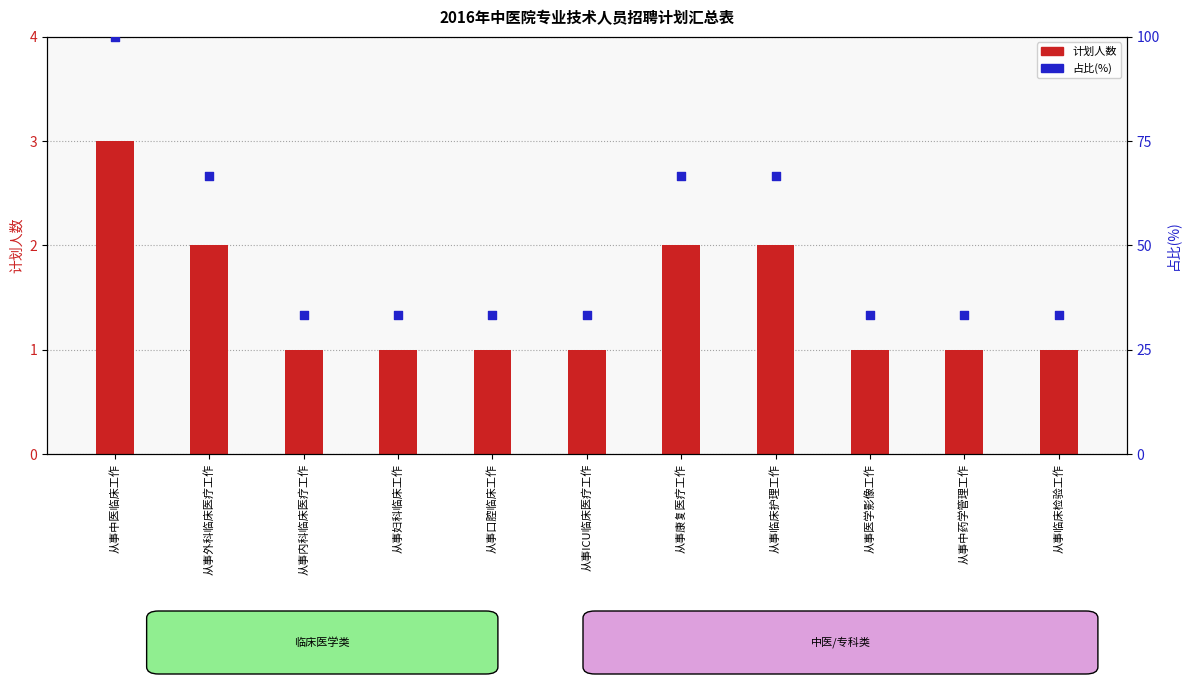

Is the value of 计划人数 at 从事妇科临床工作 greater than the value of 占比(%) at 从事临床检验工作?

No